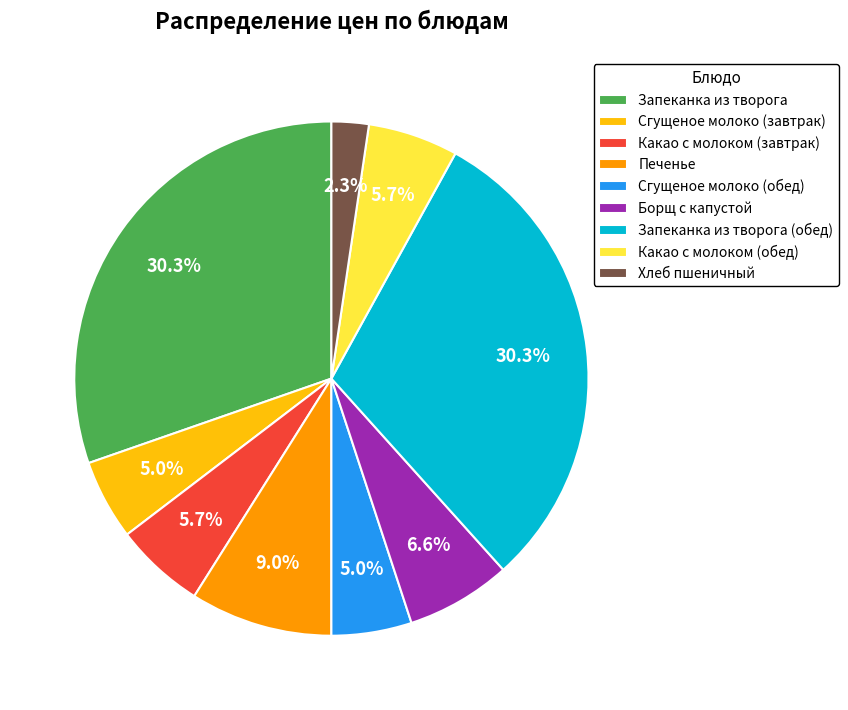

To the nearest percent, what is the difference between the largest and smallest slice percentages?

28%